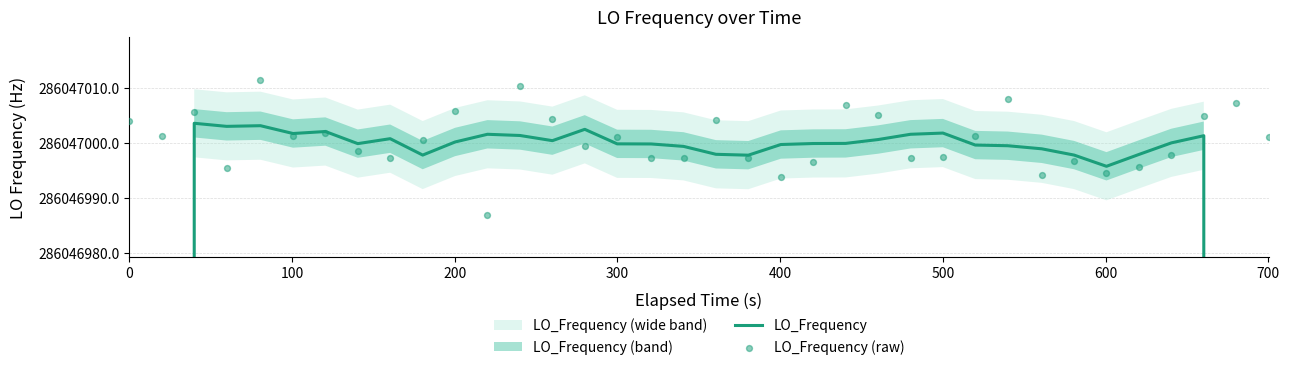

At how many categories does at least one series exceed 240073382?

36